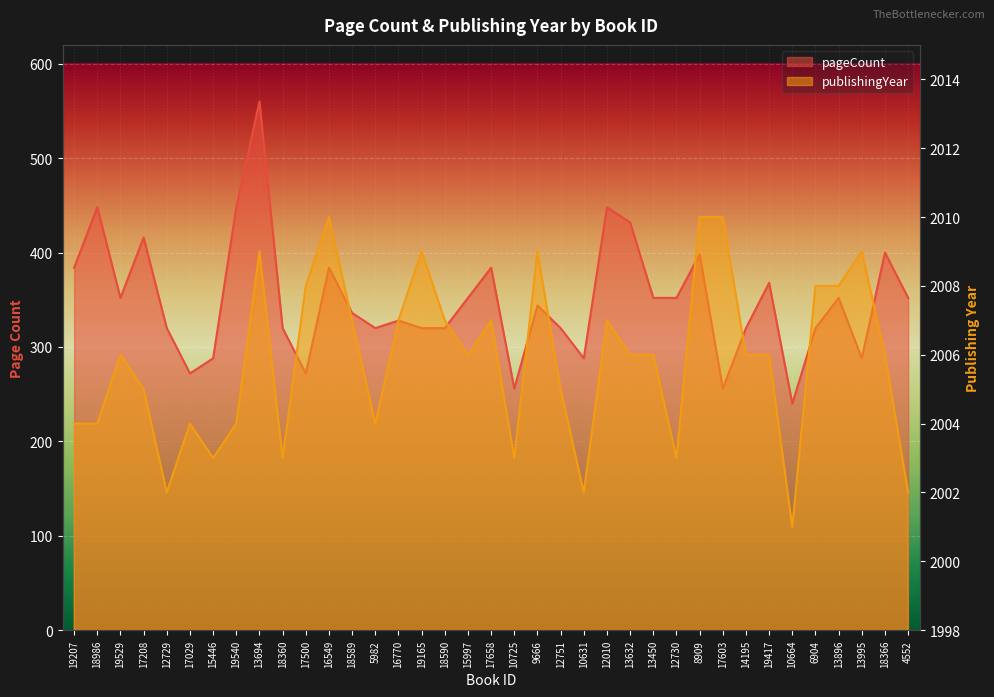

Where is pageCount nearest to the value 400?

18366